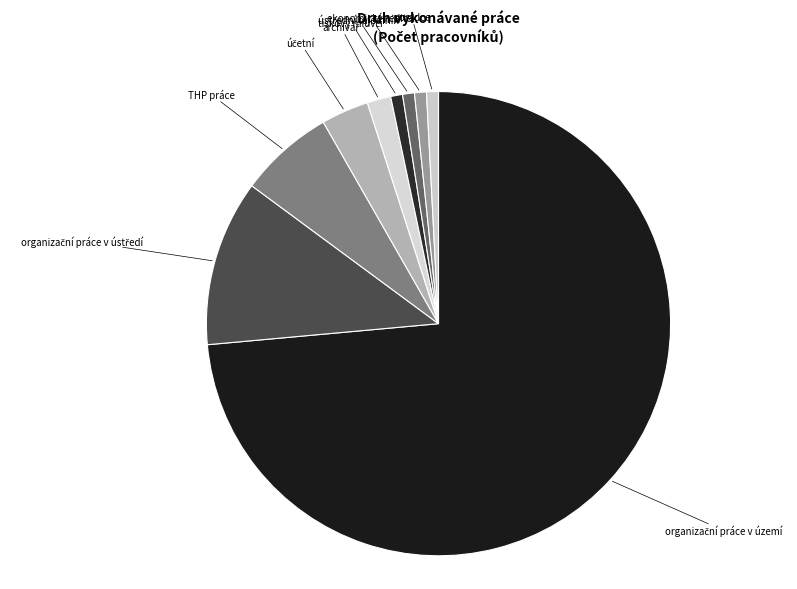

Is there a majority slice in this chart?

Yes